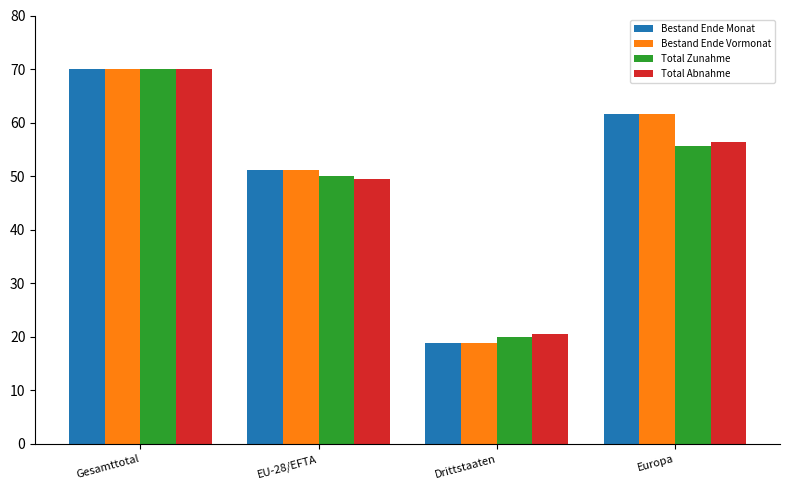

What is the sum of all Total Abnahme values?

196.4